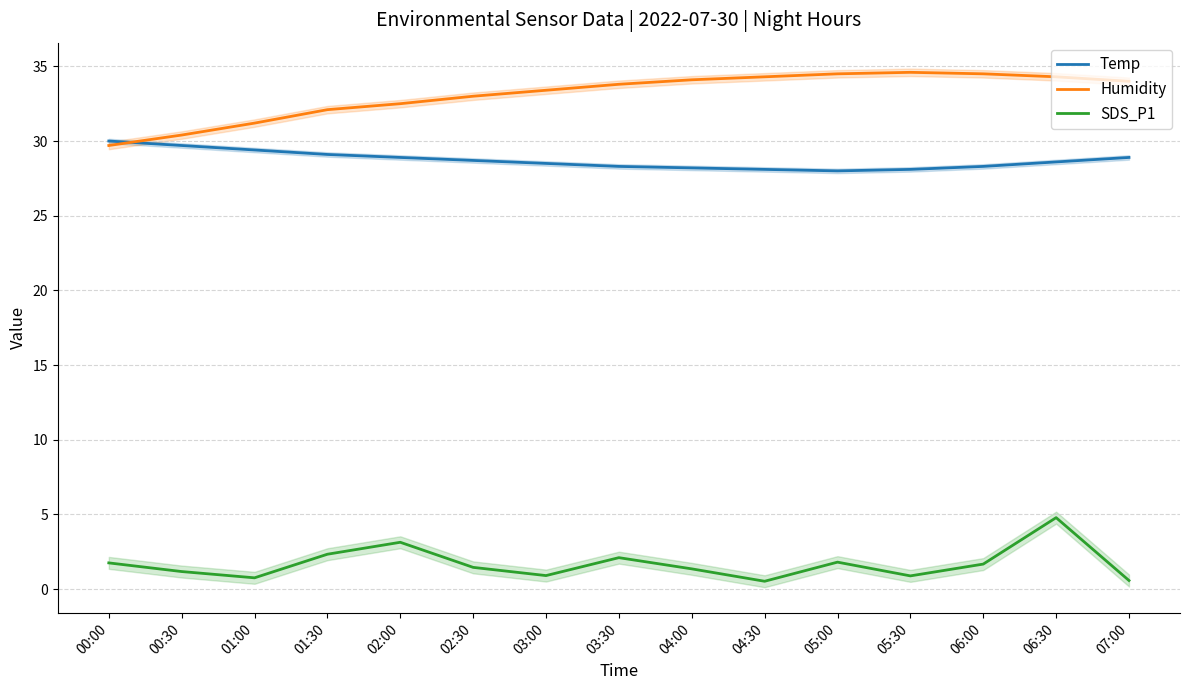

At which category does SDS_P1 reach its first local peak?

02:00